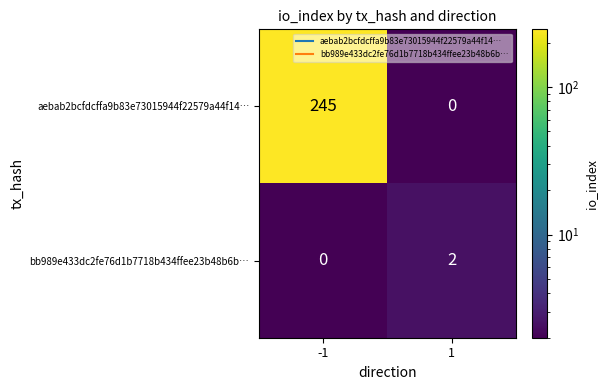

What is the spread (max minus min) of values at -1?

245